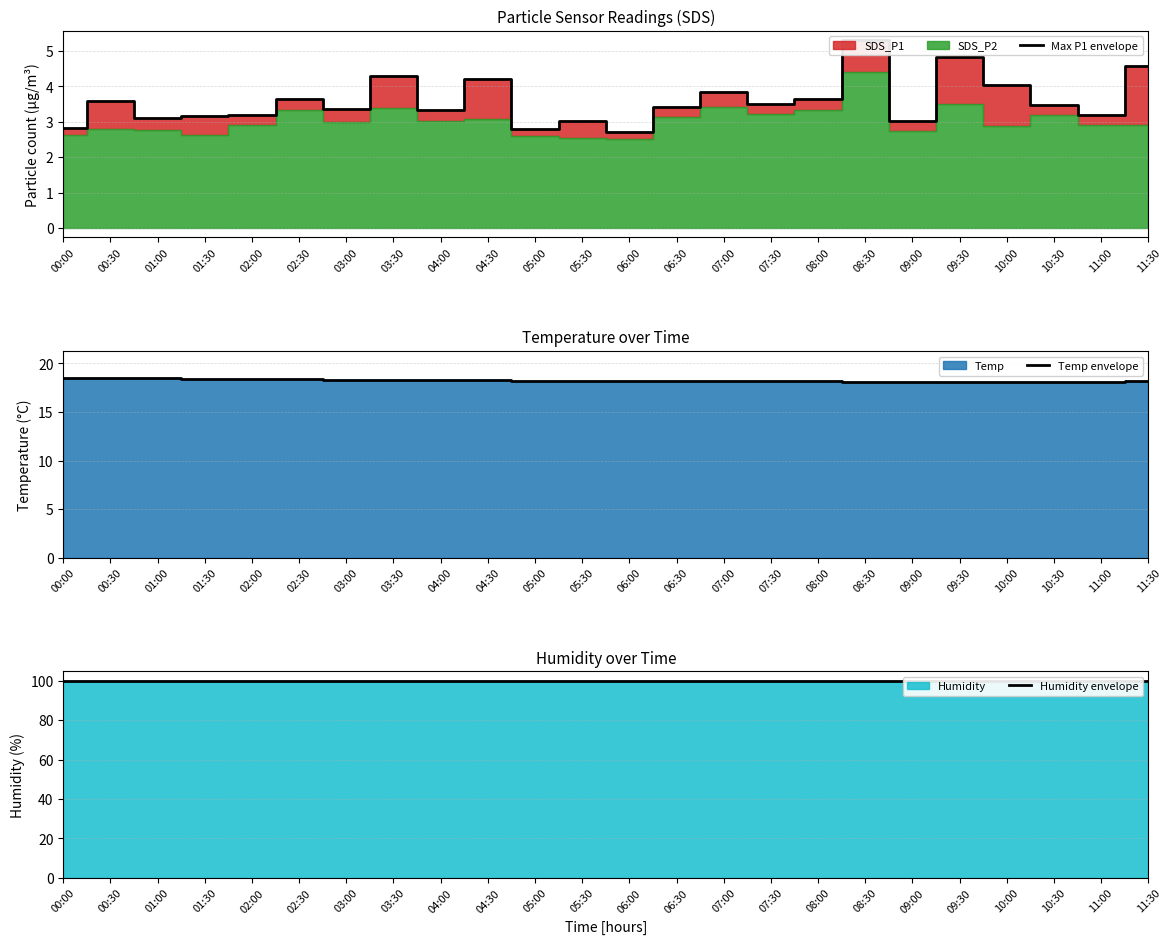

List the series in order of their peak value, highest first.

Humidity envelope, Temp envelope, Max P1 envelope